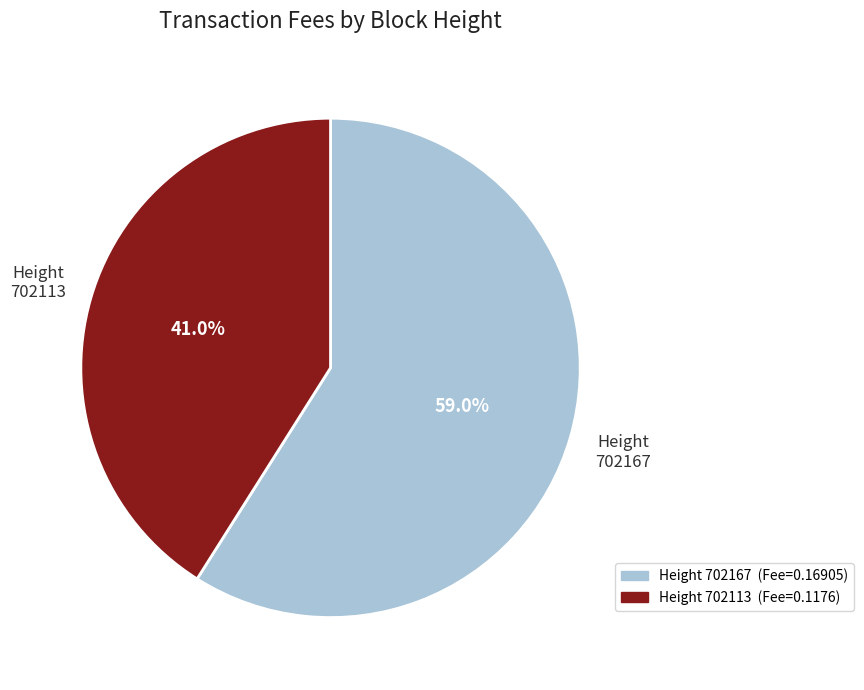

What percentage do 702113 and 702167 together represent?

100.0%